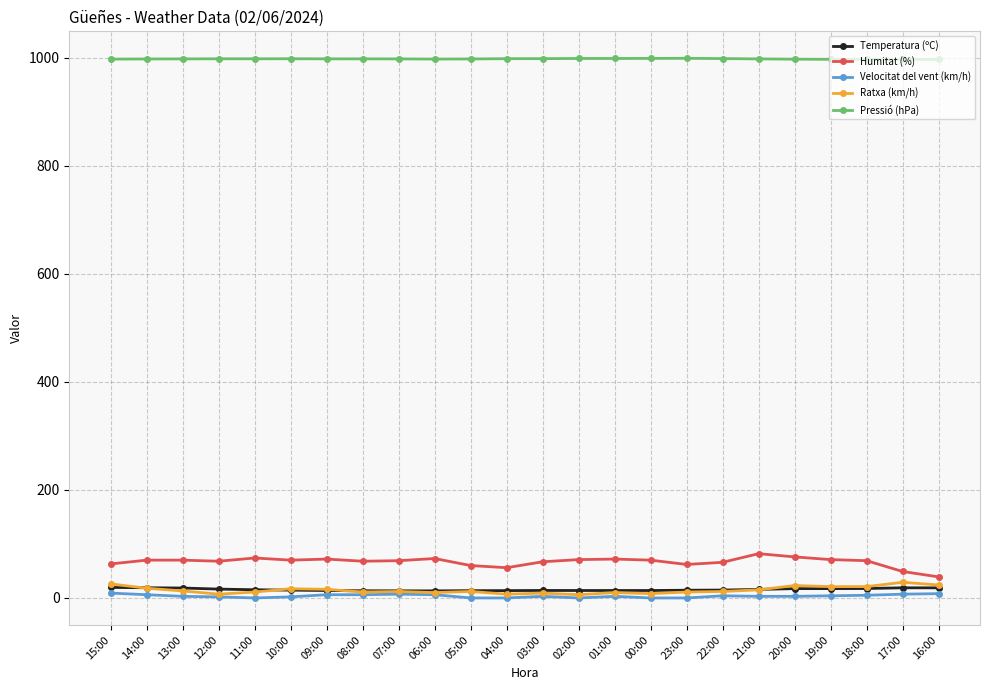

At how many categories does at least one series exceed 265?

24